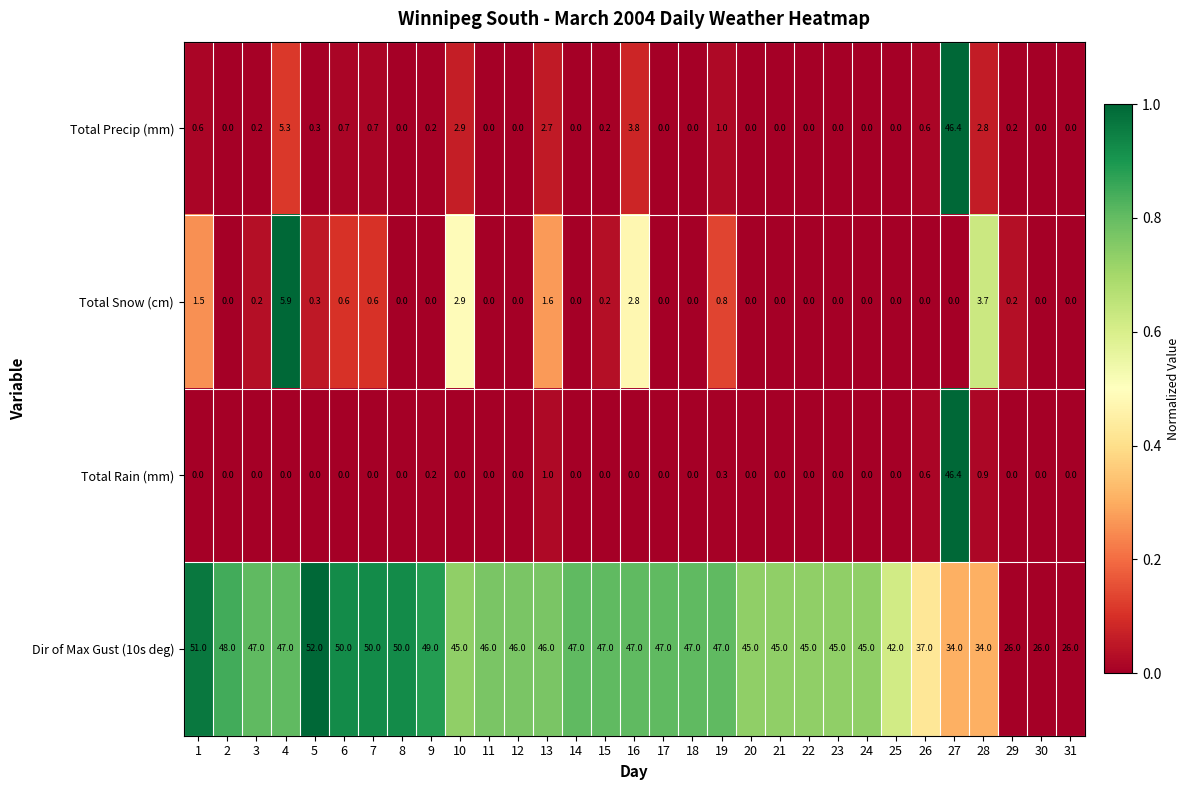

What is the total value across all series at 10?

50.8